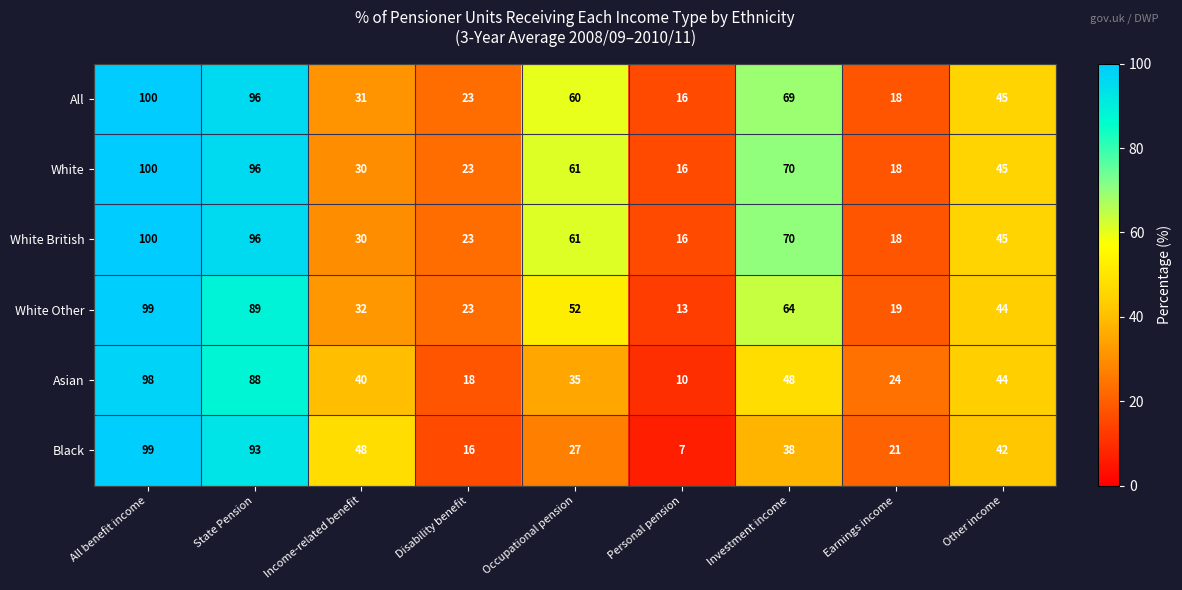

At which category is the sum across all series the highest?

All benefit income